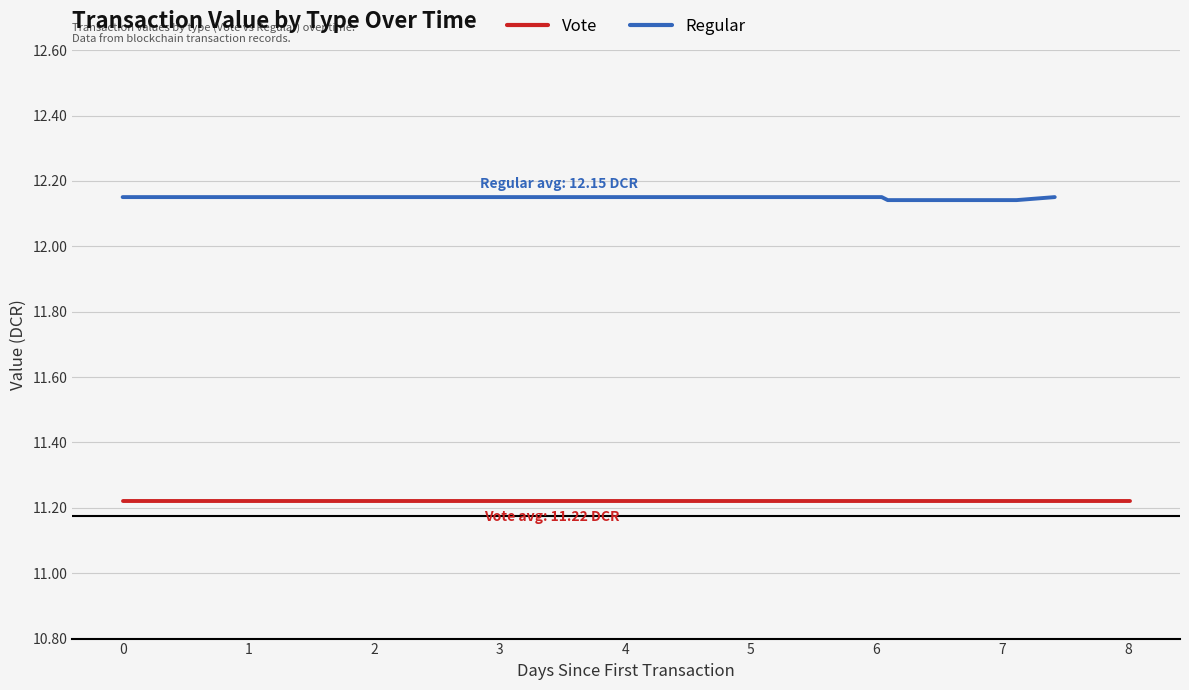

Which series has the widest spread of values?

Regular